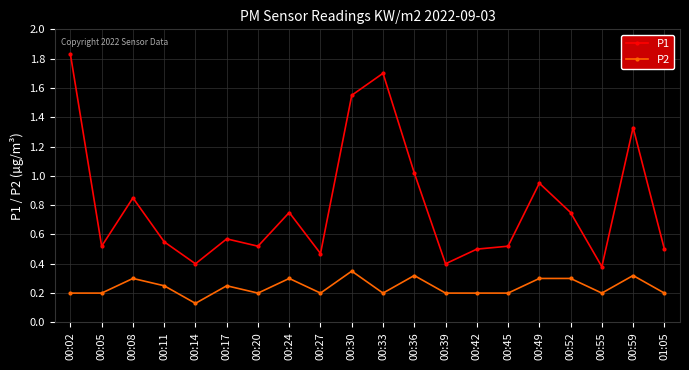

What is the label of the 1st point from the left?

00:02